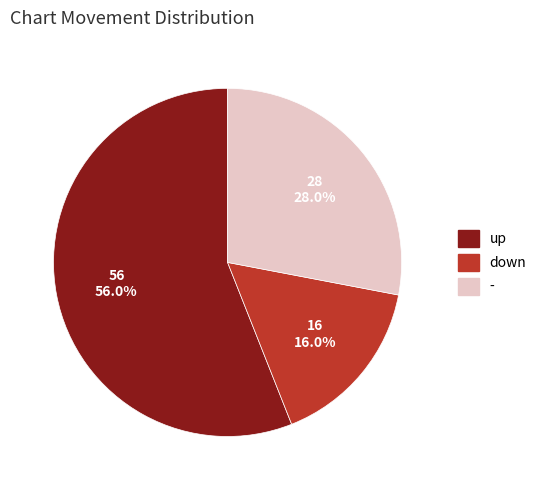

Count the number of slices in the pie.

3